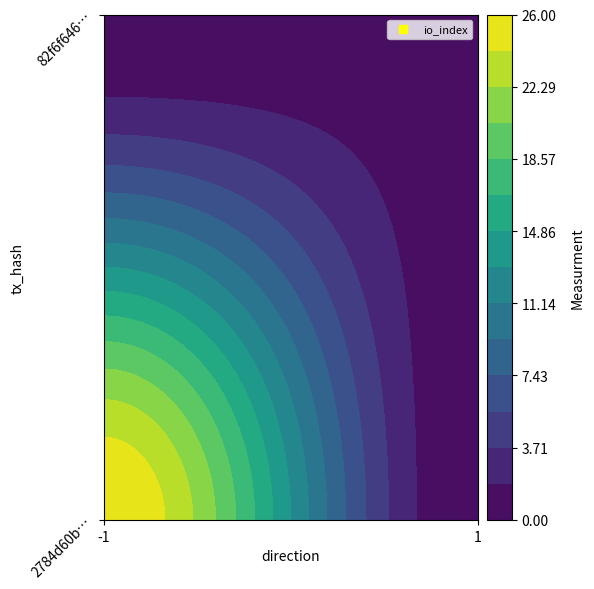

What is the difference between the highest and lowest values at io_index?

25